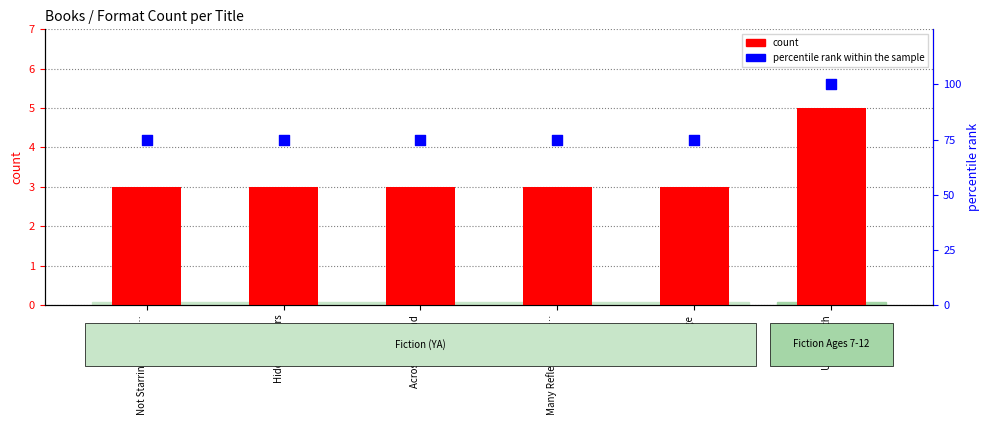

Which series has the largest Y range (max minus min)?

percentile rank within the sample